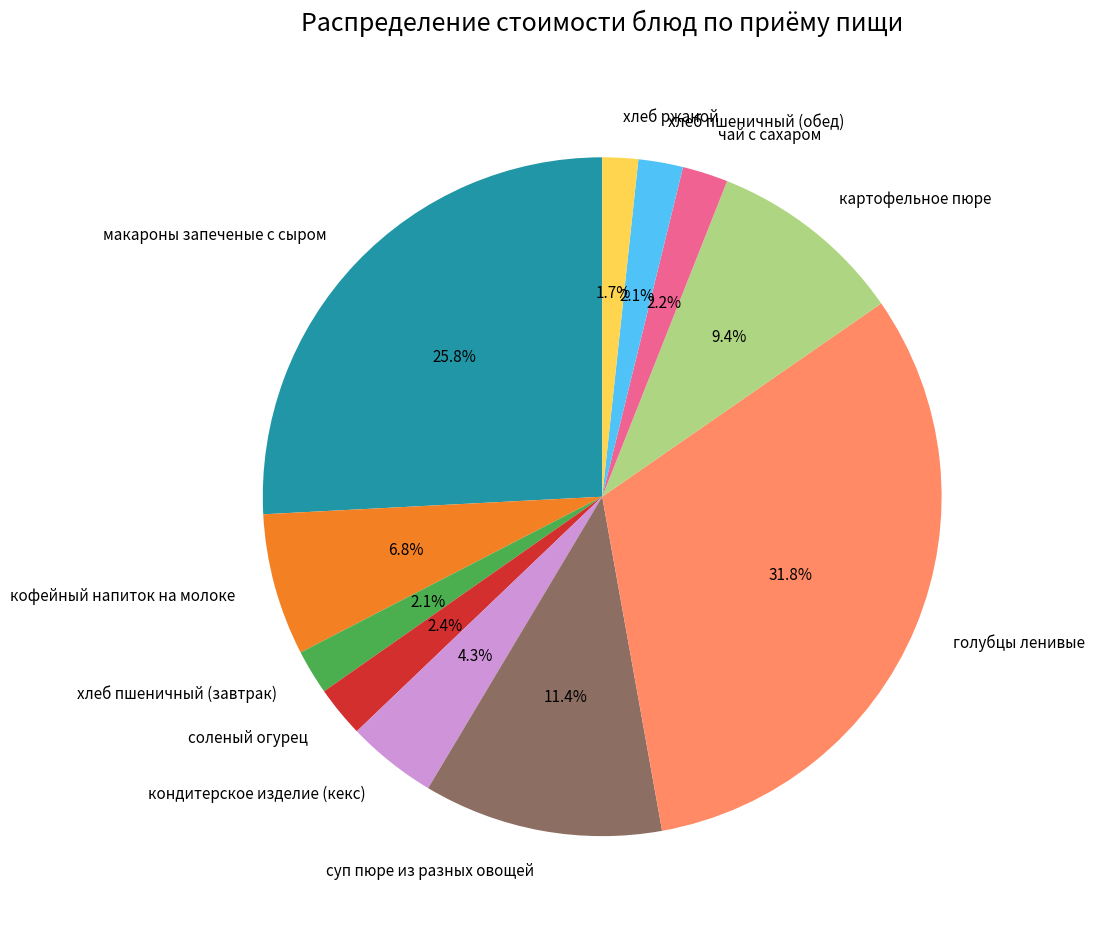

What is the ratio of the value at чай с сахаром to the value at кофейный напиток на молоке?

0.3